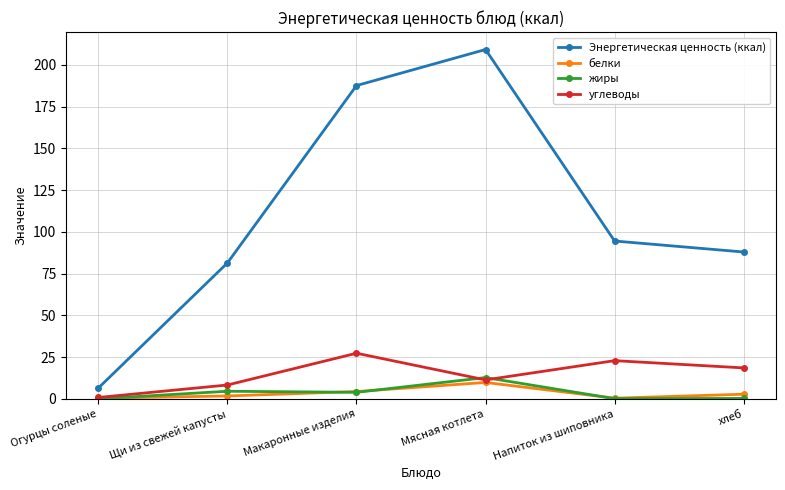

What is the value of the Энергетическая ценность (ккал) point at the 1st from the left?

6.5